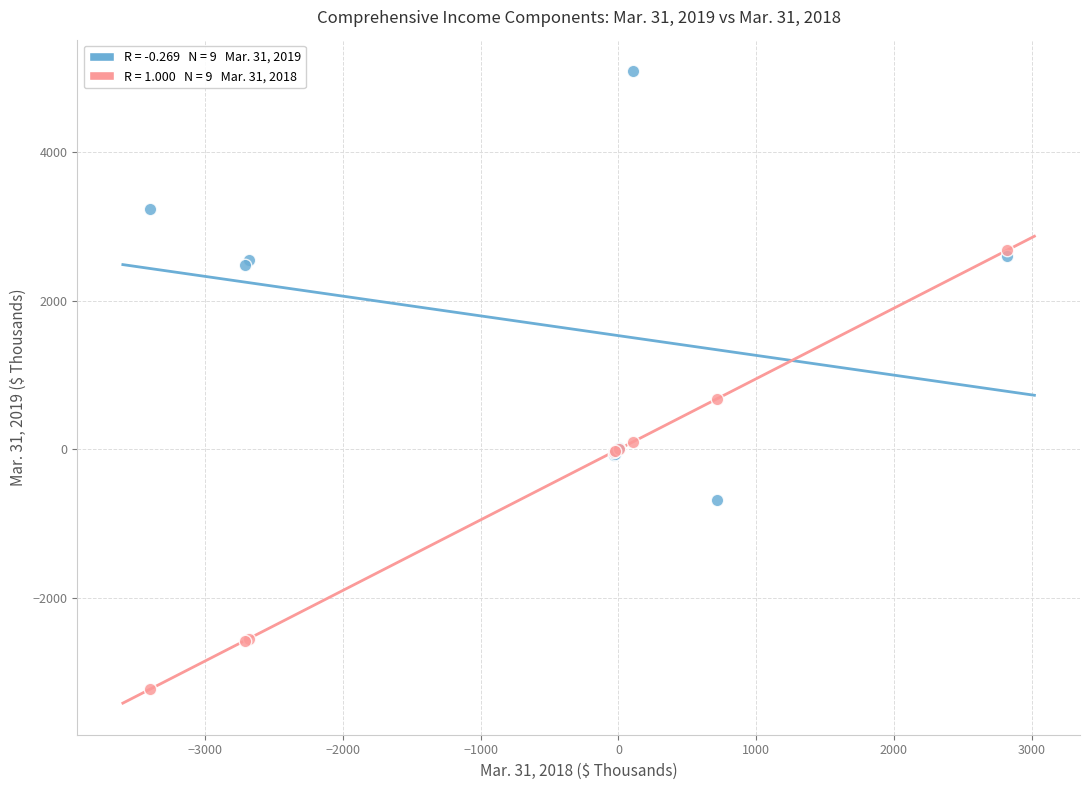

Across all series, what Y value is closest to 931?

678.3